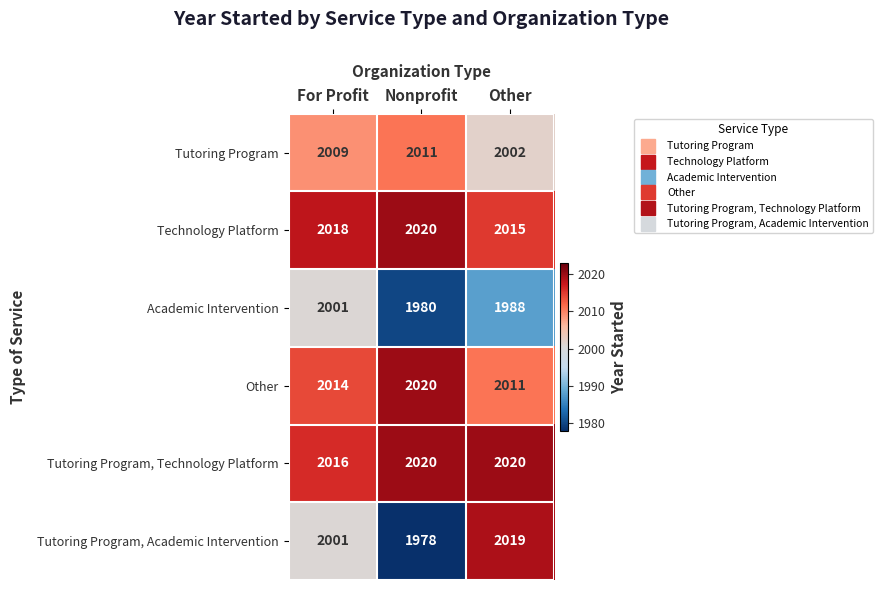

Reading left to right, transcribe all the data shown in this chart.

Tutoring Program: 2009	2011	2002
Technology Platform: 2018	2020	2015
Academic Intervention: 2001	1980	1988
Other: 2014	2020	2011
Tutoring Program, Technology Platform: 2016	2020	2020
Tutoring Program, Academic Intervention: 2001	1978	2019